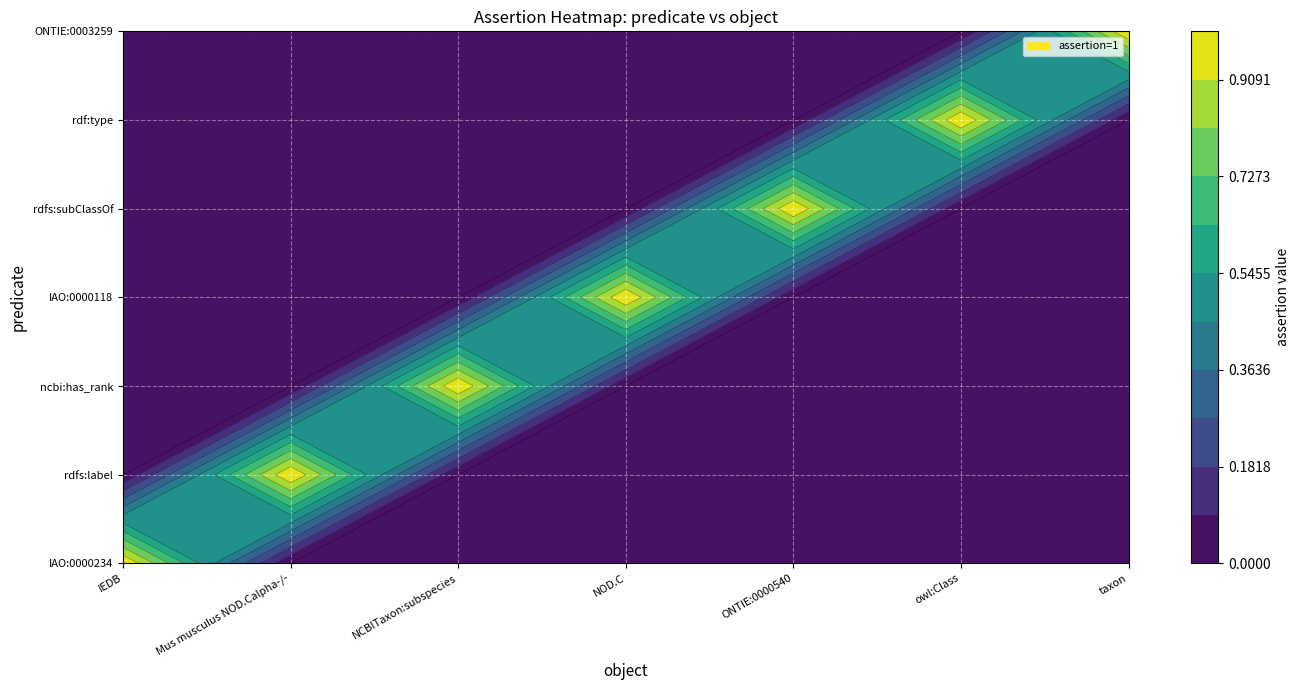

What is the difference between the maximum and minimum values in the taxon series?

1